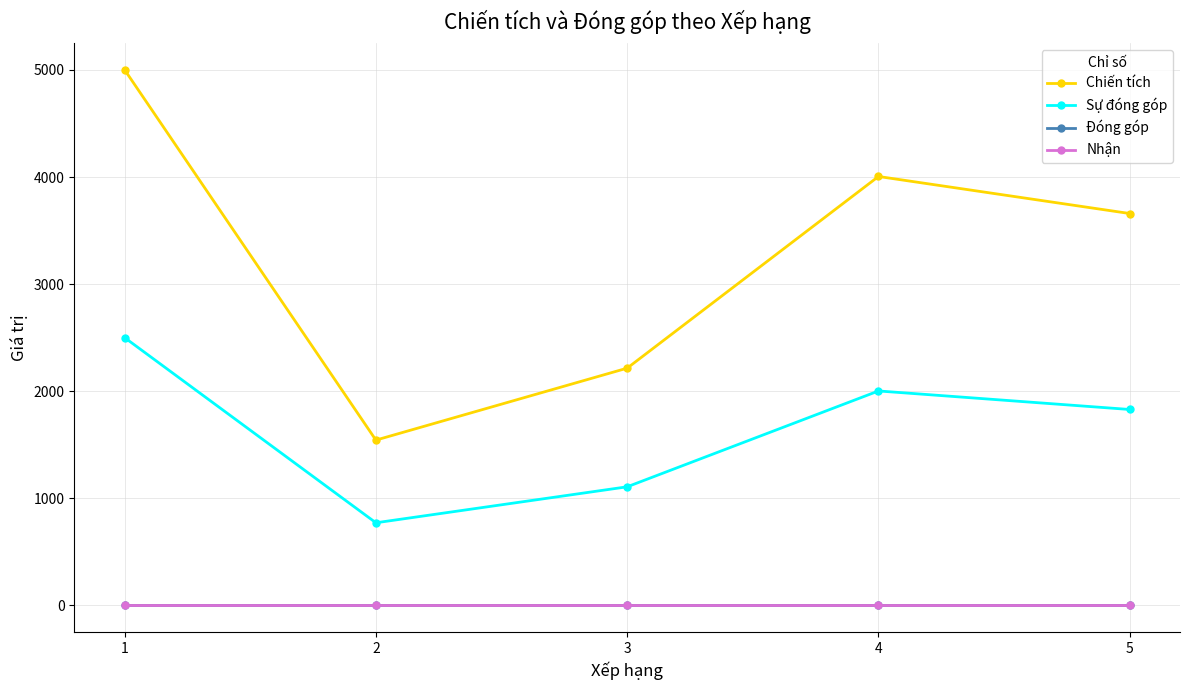

Is this an area chart (filled region under the line)?

No